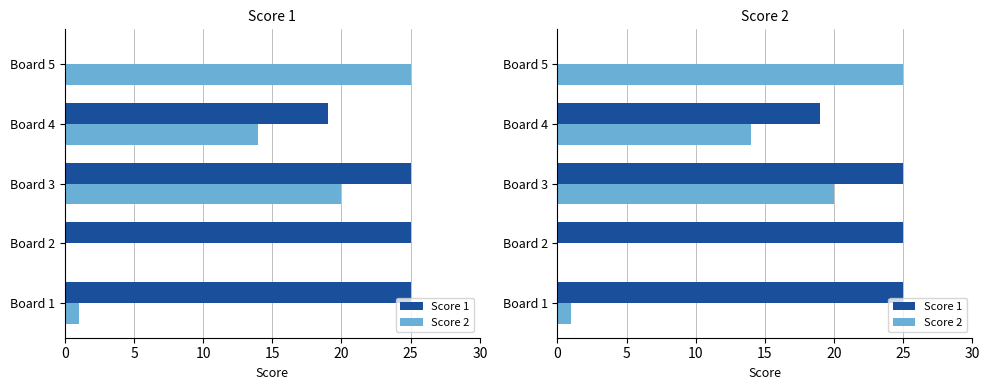

What is the value of the Score 1 bar at the 2nd from the left?

25